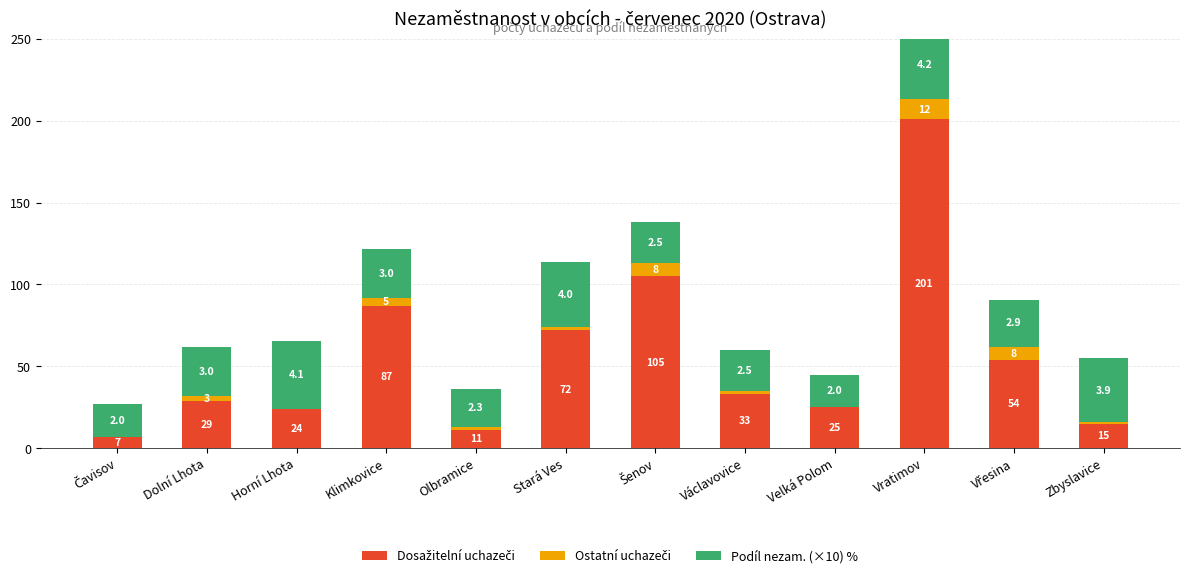

What are all the series names shown in the legend?

Dosažitelní uchazeči, Ostatní uchazeči, Podíl nezam. (×10) %